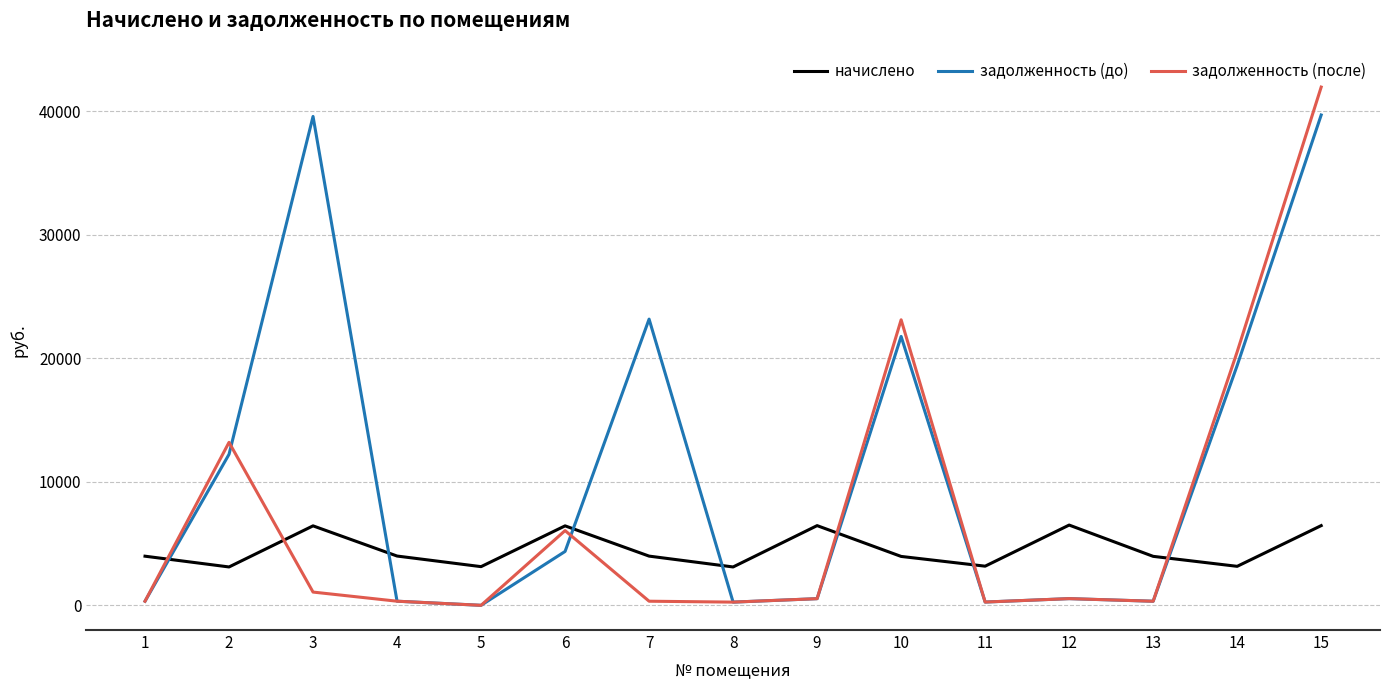

What is the maximum value shown in the chart?

41936.8